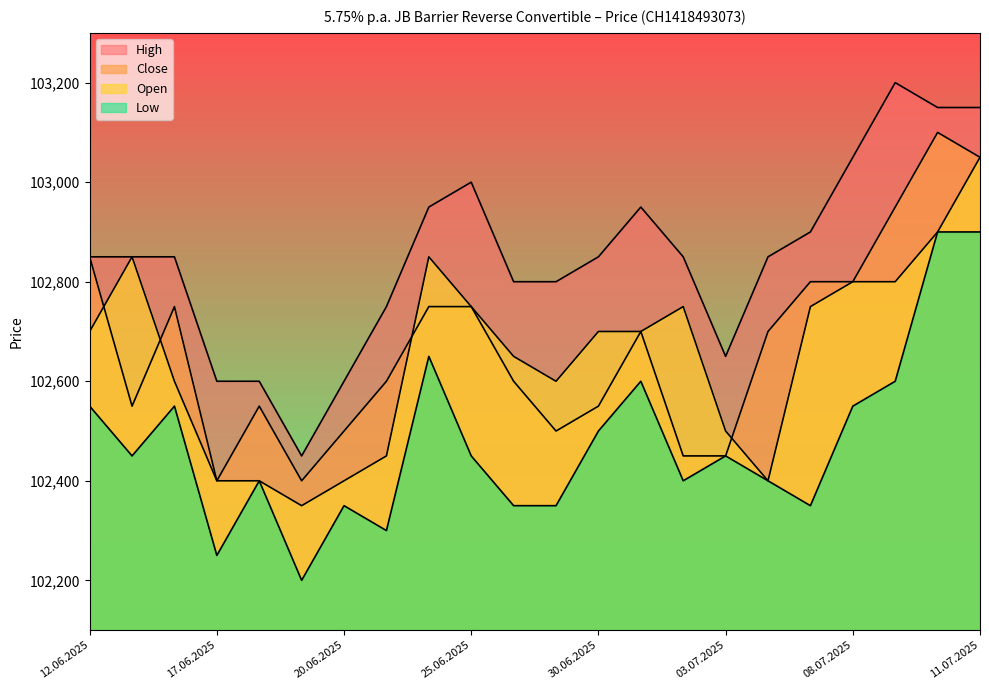

What is the label of the 19th point from the left?

08.07.2025